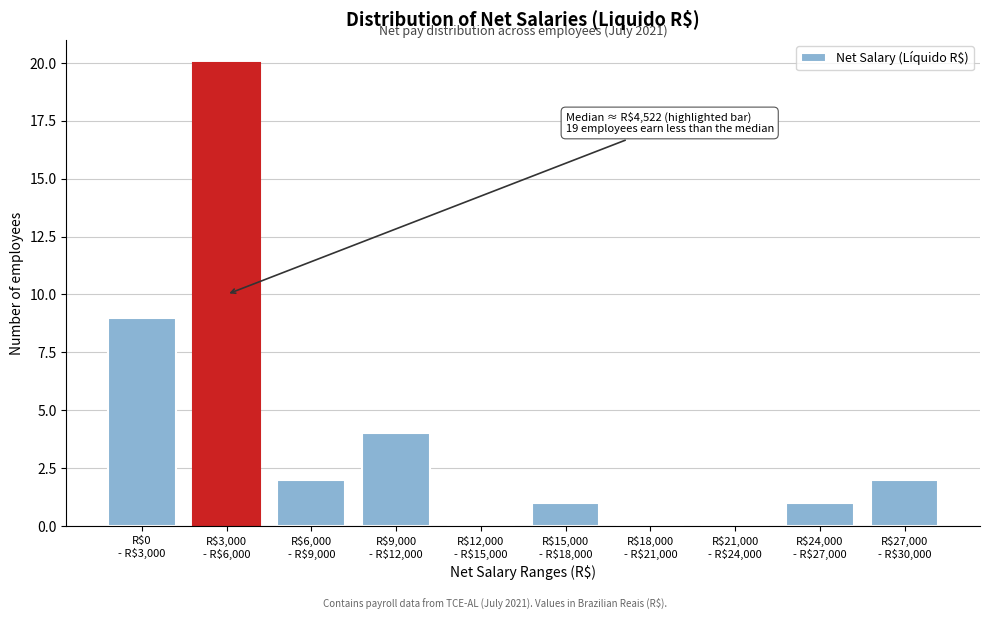

What is the maximum value shown in the chart?

20